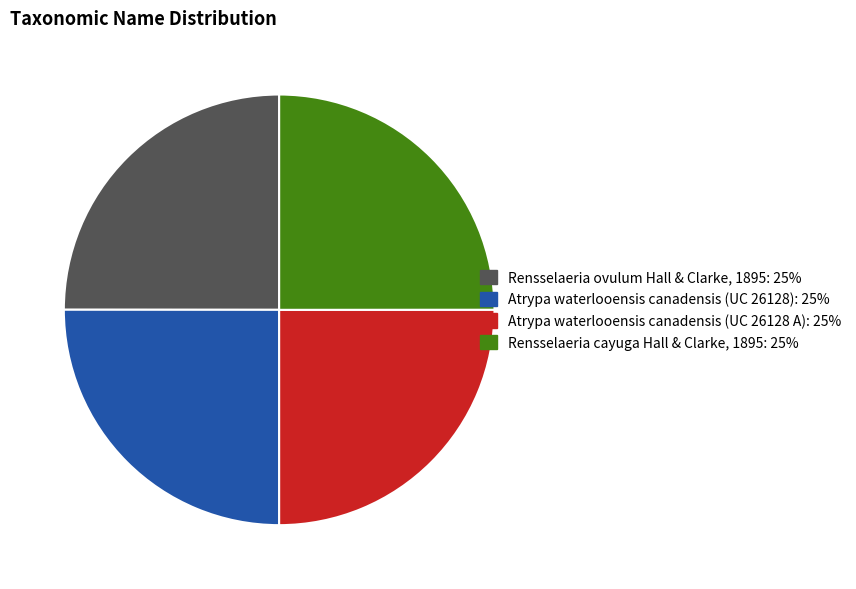

The Rensselaeria cayuga Hall & Clarke, 1895 slice represents 25% of the pie. True or false?

True